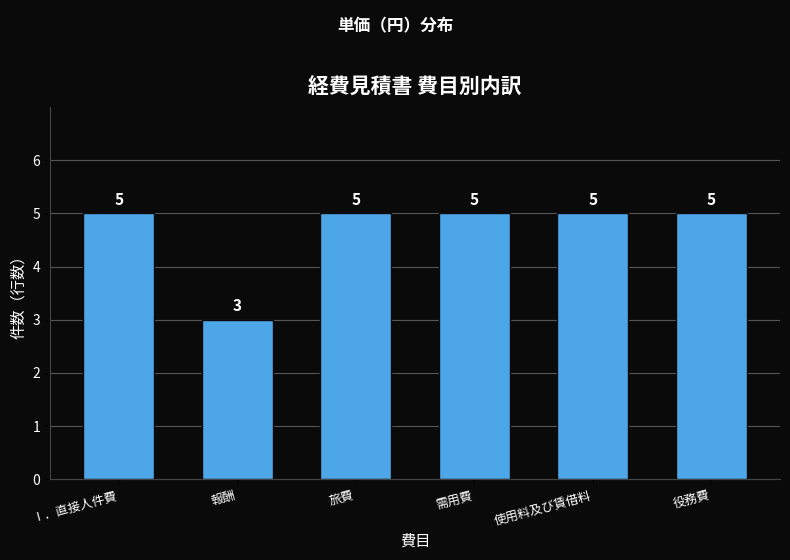

Reading left to right, list all the values displayed in this chart.

5	3	5	5	5	5